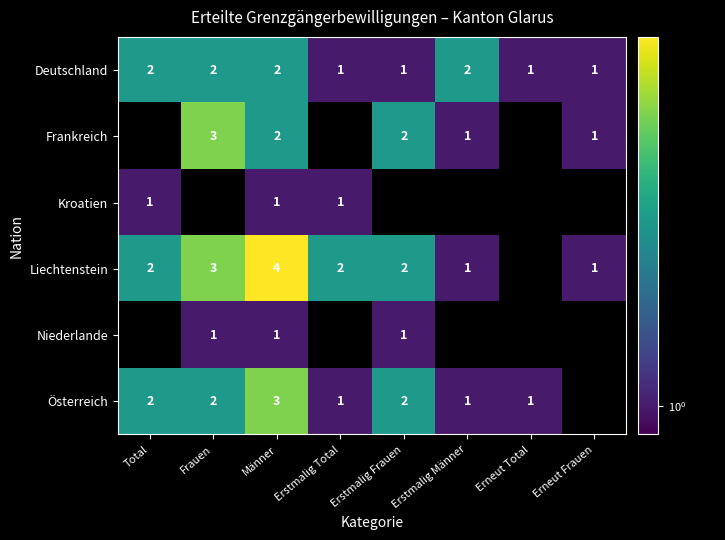

What is the maximum value shown in the chart?

4